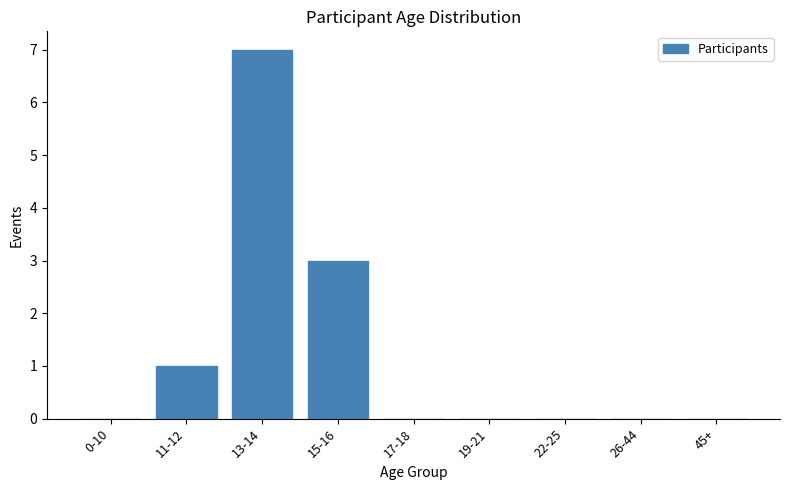

Reading right to left, extract all data points from this chart.

45+=0	26-44=0	22-25=0	19-21=0	17-18=0	15-16=3	13-14=7	11-12=1	0-10=0